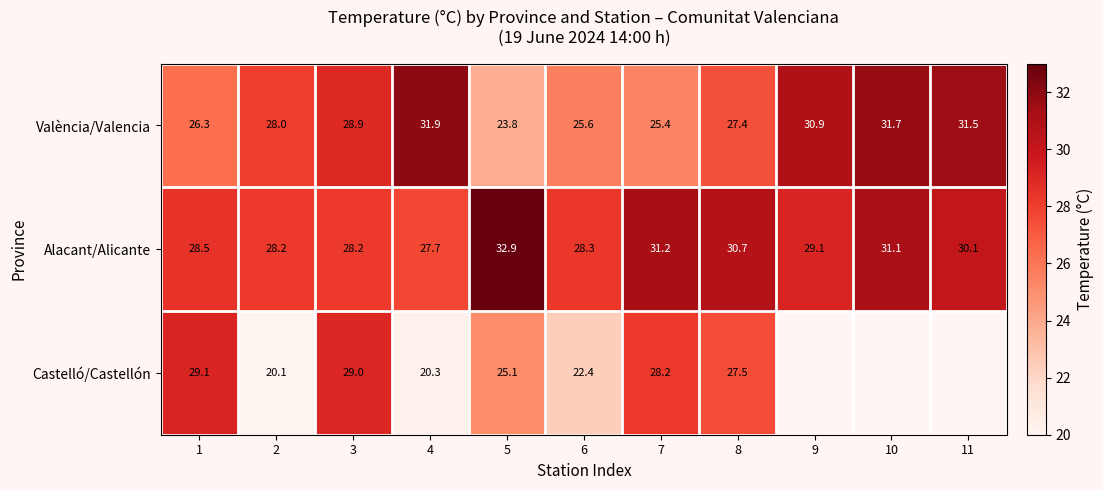

True or false: València/Valencia has a value of 26.3 at 1.

True